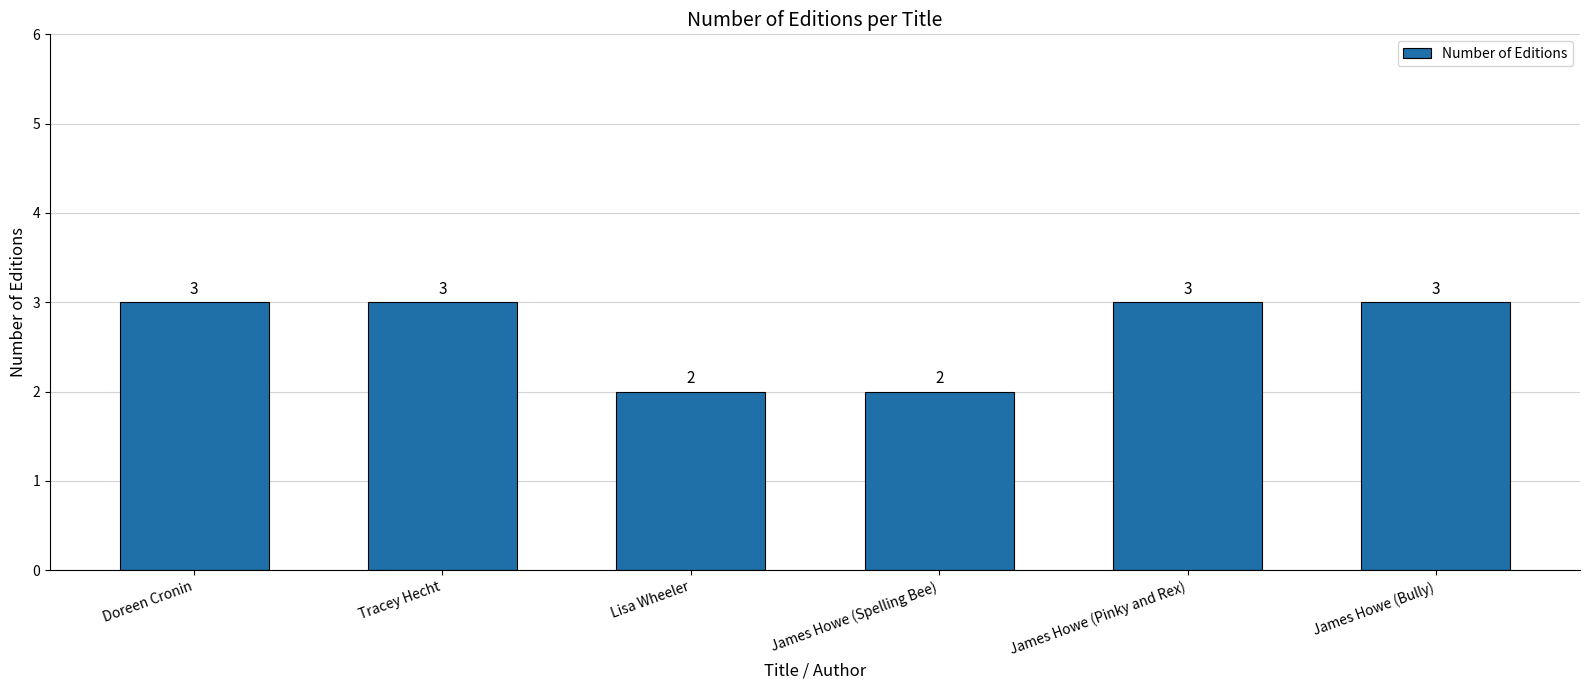

What value does the data have at Doreen Cronin?

3